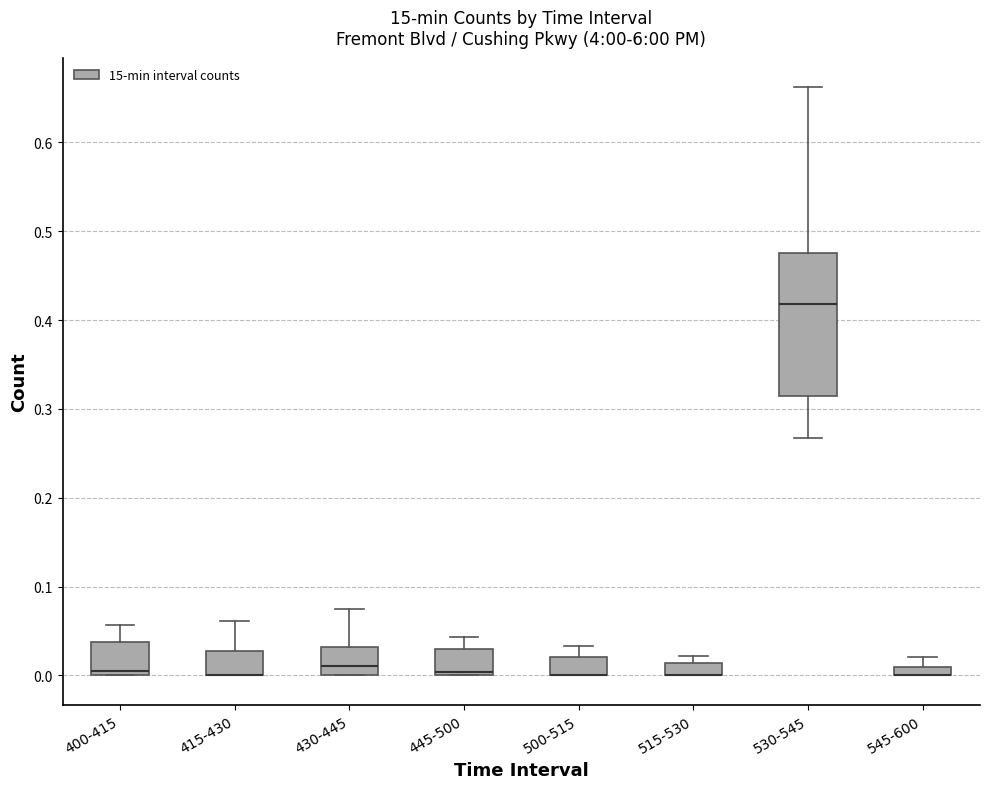

Which box is the tallest, from its lower edge to its upper edge?

530-545